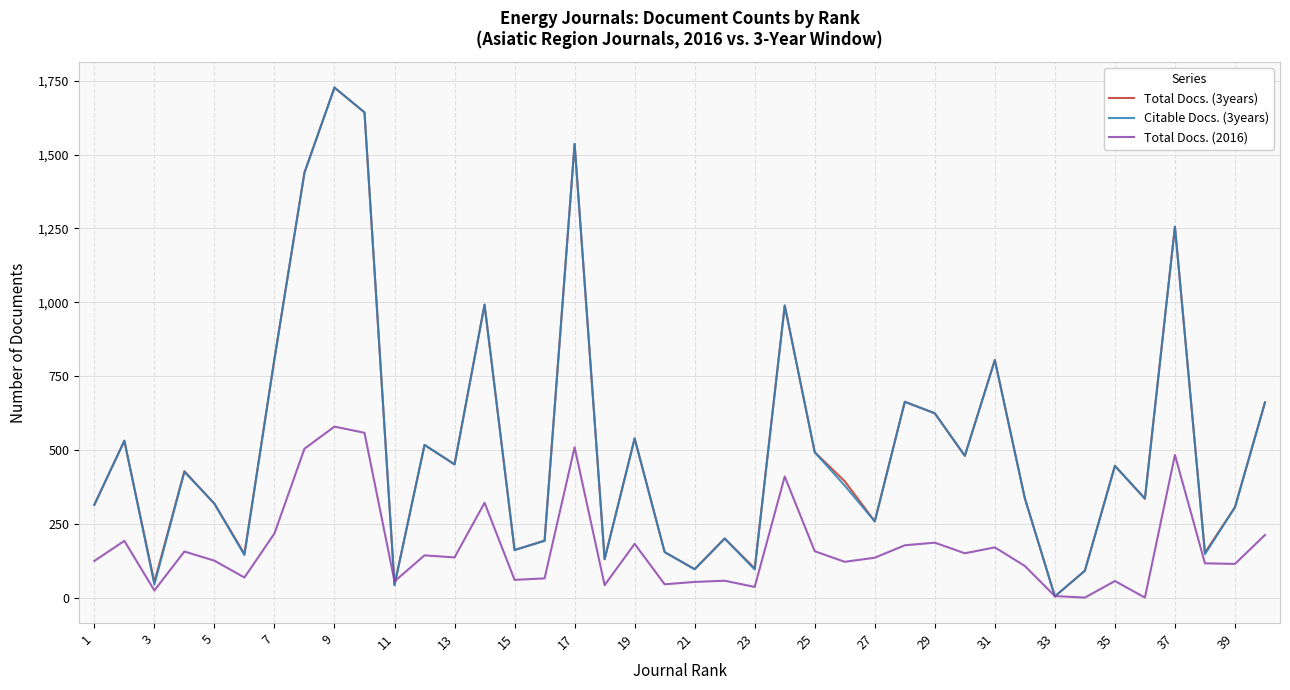

The value of Total Docs. (3years) at 13 is 261. True or false?

False